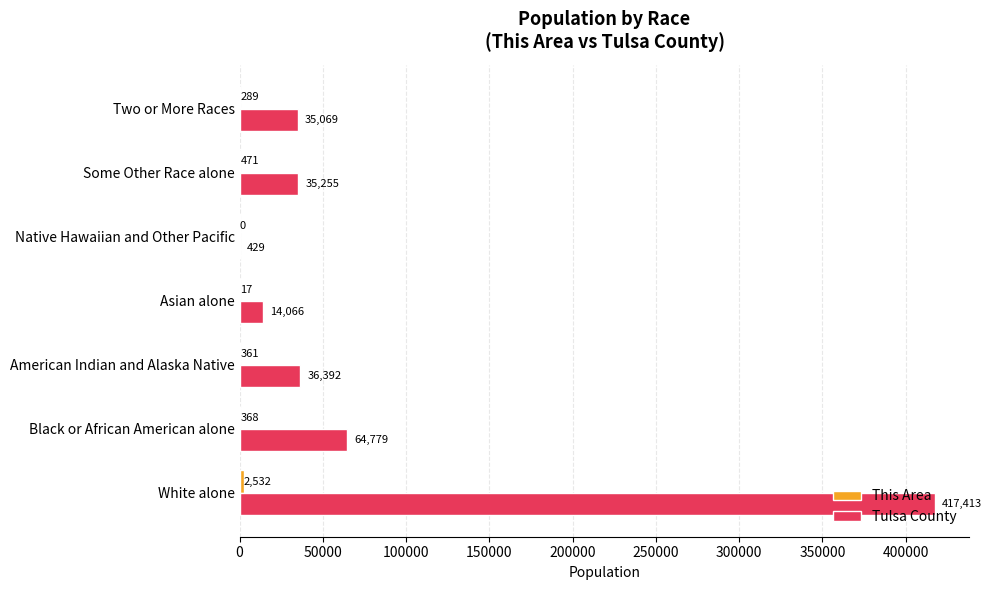

Which series changed the most between Black or African American alone and Some Other Race alone?

Tulsa County